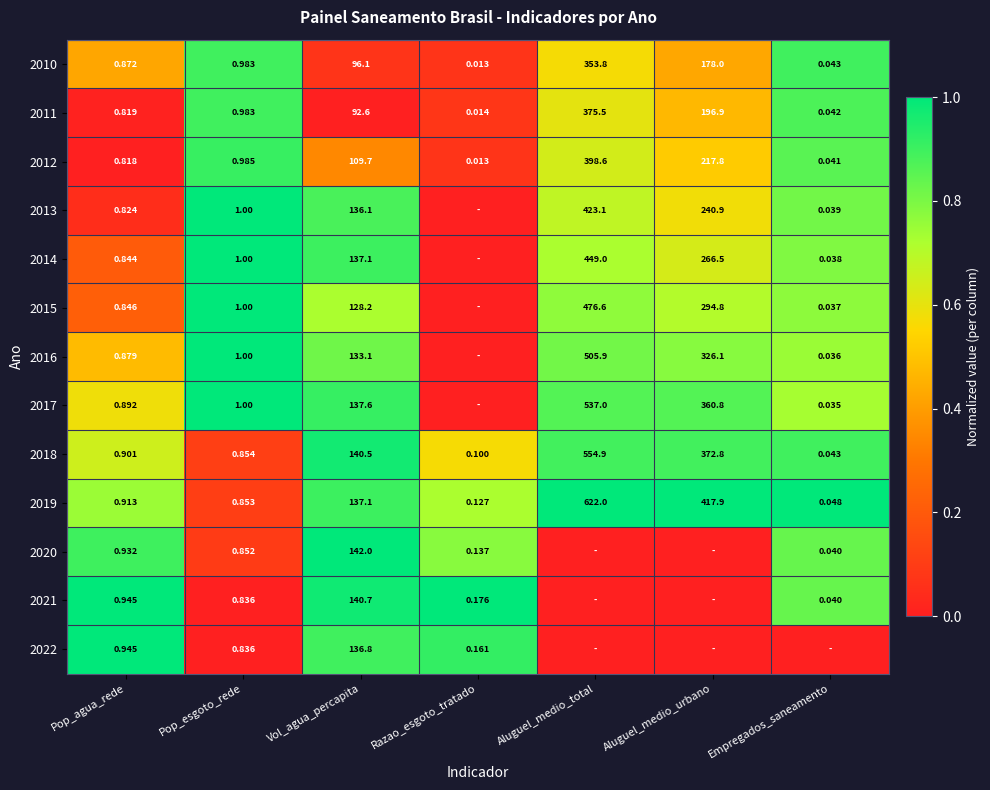

Is the value of 2010 at Pop_agua_rede greater than the value of 2016 at Pop_agua_rede?

No